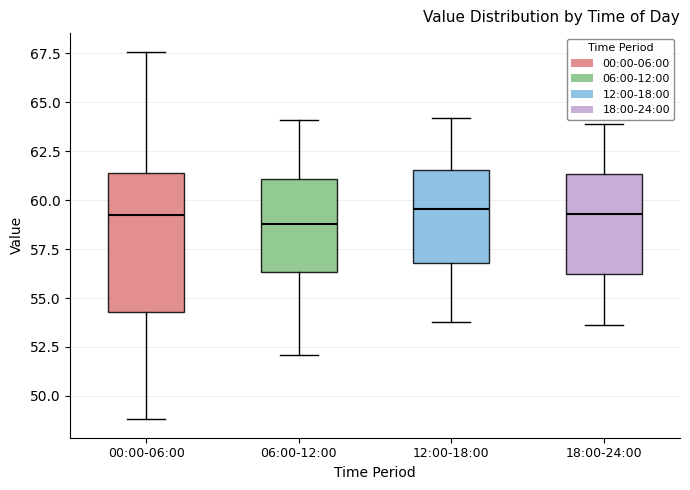

Which box is the tallest, from its lower edge to its upper edge?

00:00-06:00